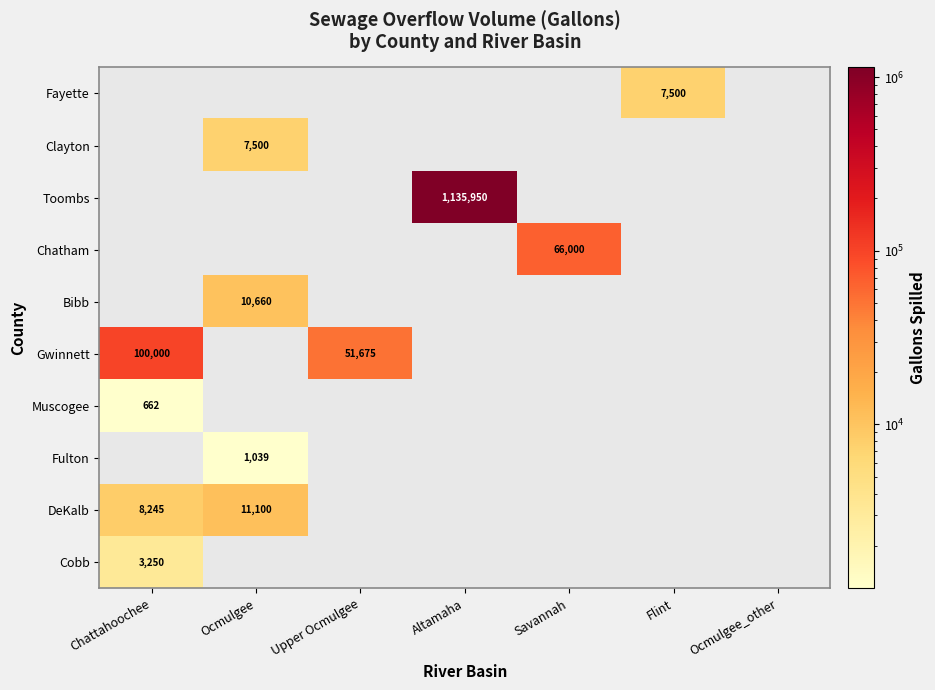

True or false: Muscogee has a value of 0 at Upper Ocmulgee.

True